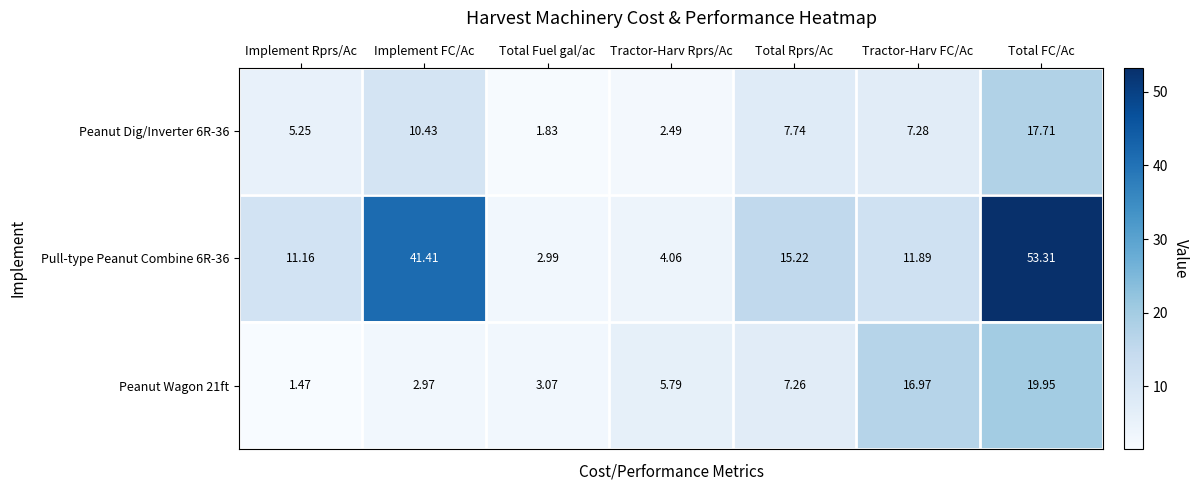

At which label does Peanut Wagon 21ft first exceed 5?

Tractor-Harv Rprs/Ac